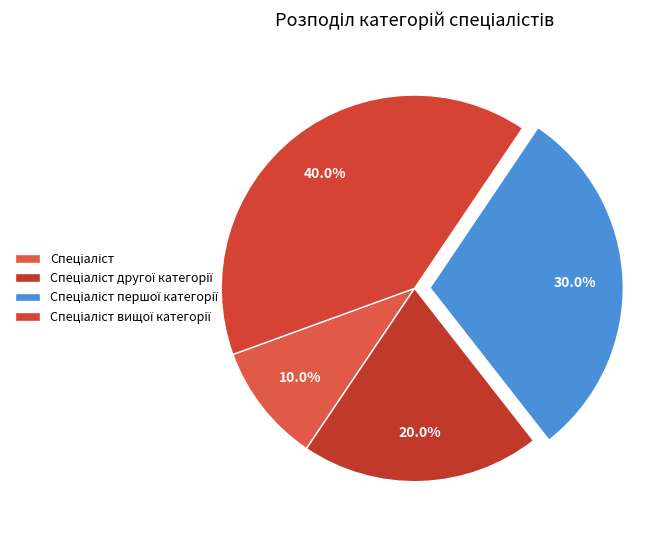

How many segments does this pie chart have?

4